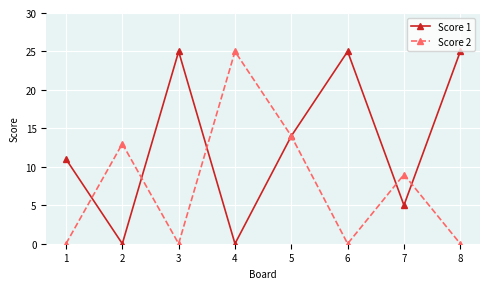

What is the spread (max minus min) of values at 4?

25